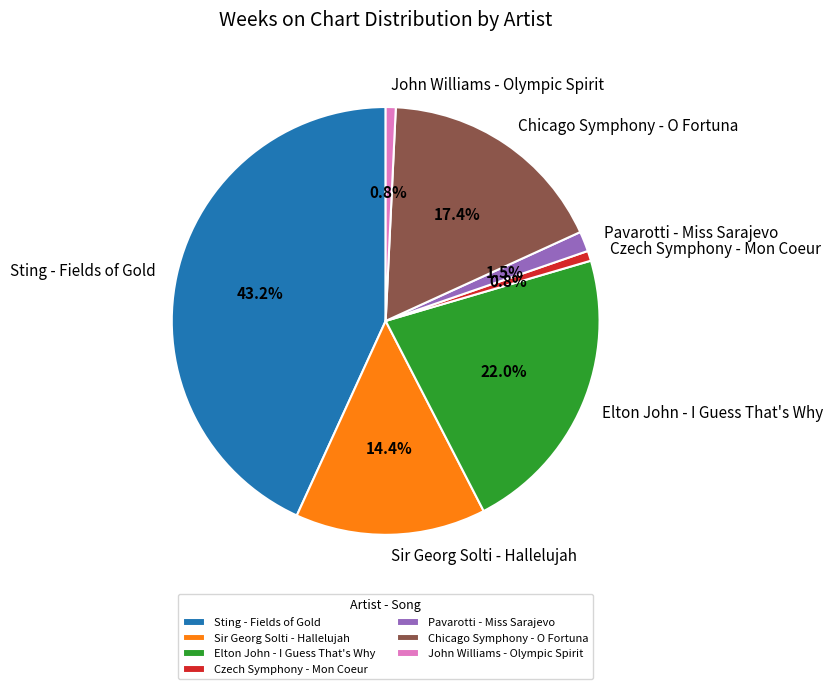

To the nearest percent, what is the difference between the largest and smallest slice percentages?

42%